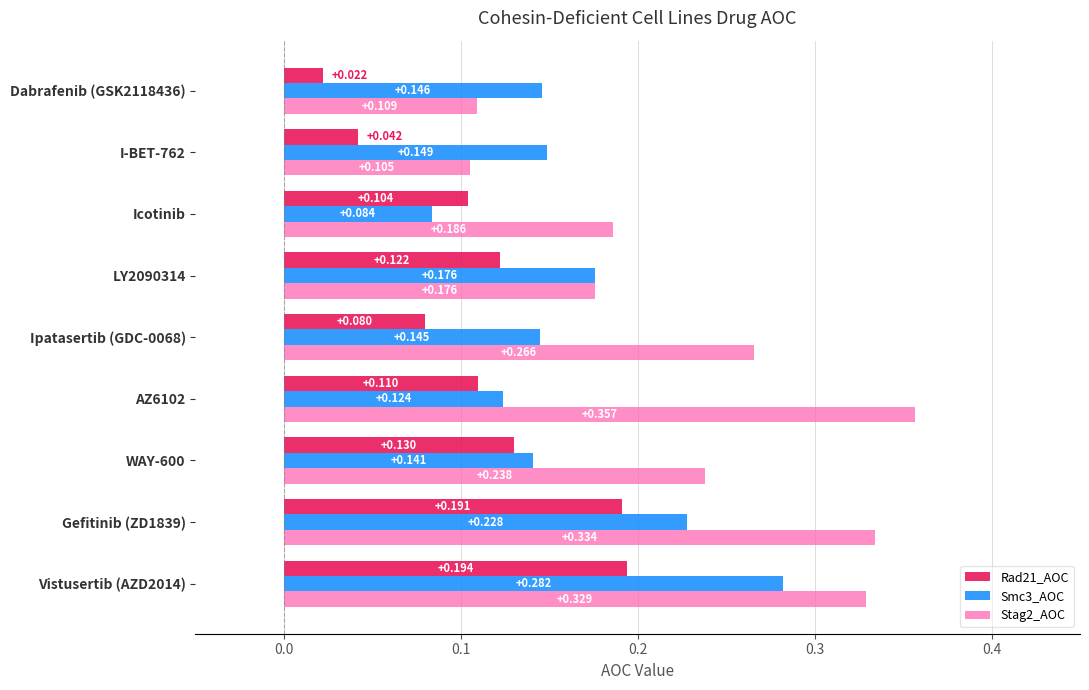

Is the value of Smc3_AOC at I-BET-762 greater than the value of Stag2_AOC at Ipatasertib (GDC-0068)?

No